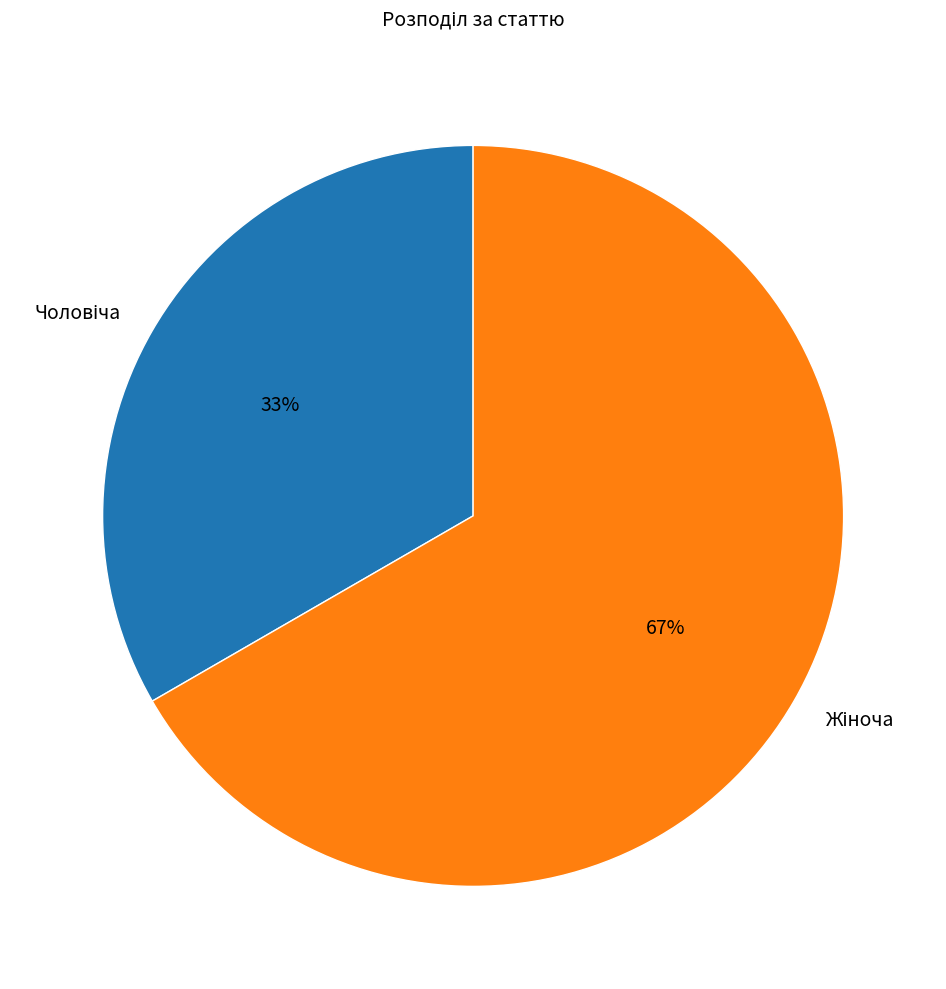

How many segments does this pie chart have?

2